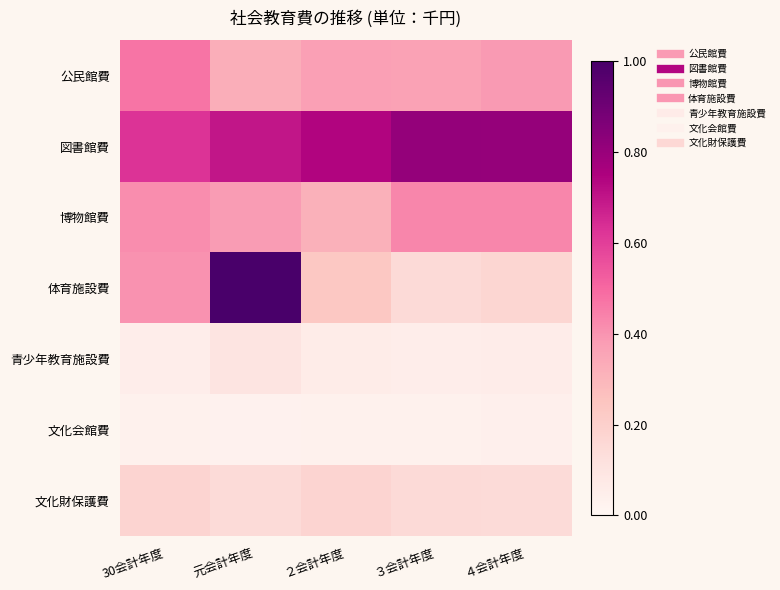

Which label corresponds to the smallest value in the chart?

元会計年度